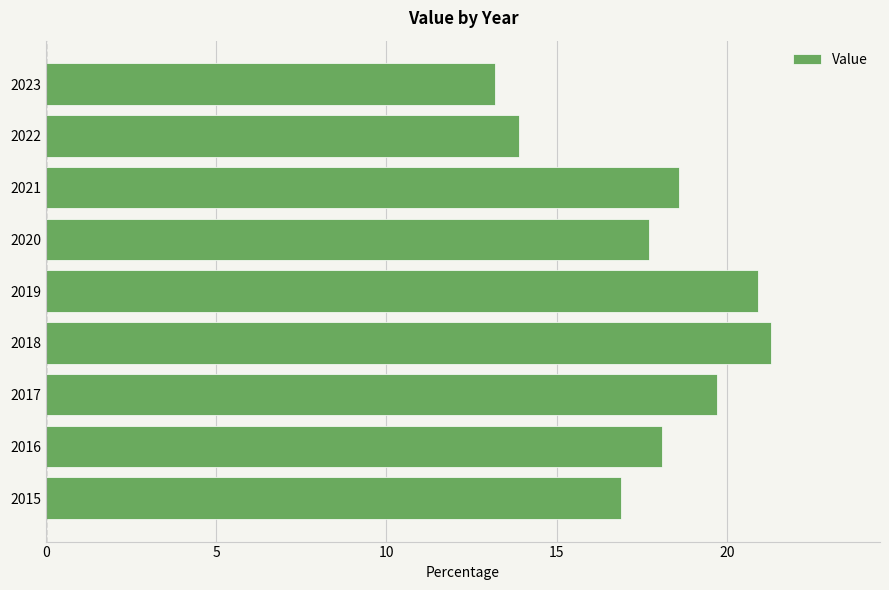

What is the maximum value shown in the chart?

21.3